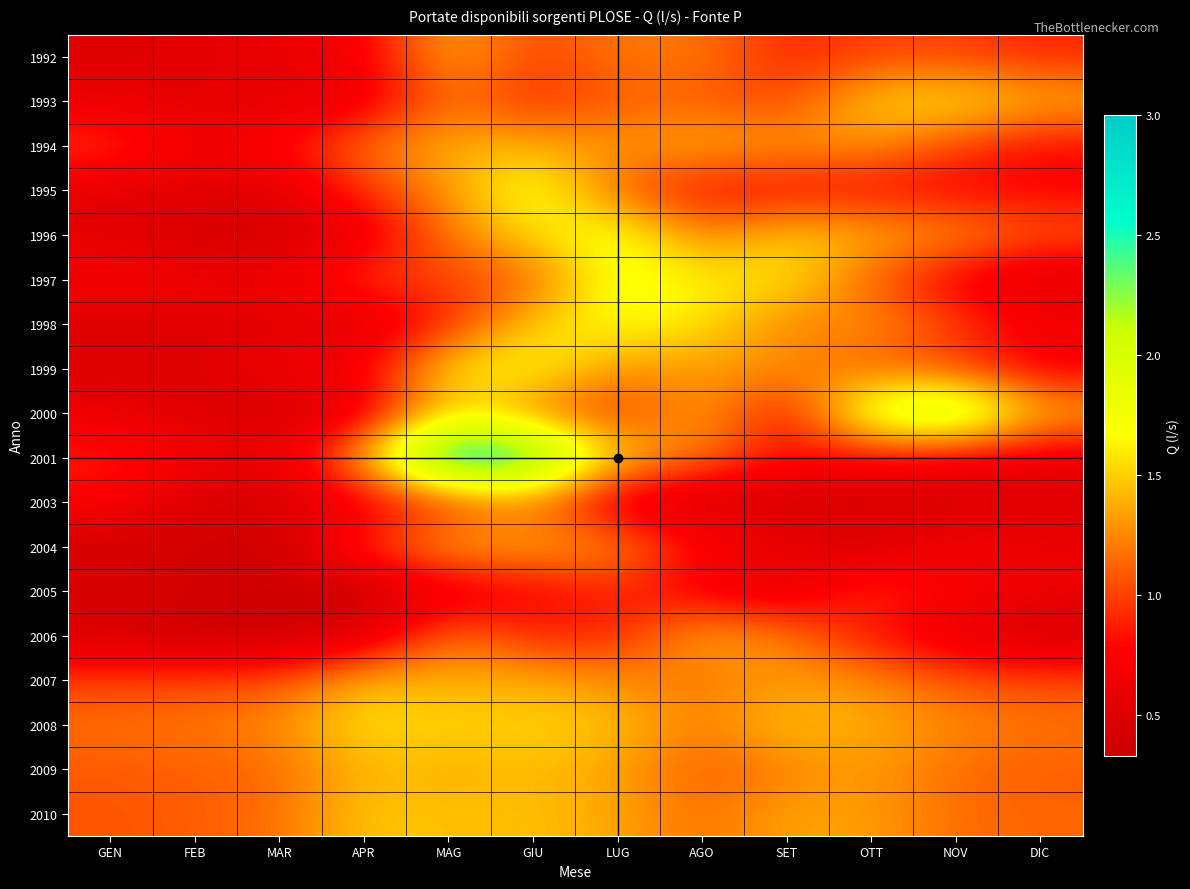

What is the spread (max minus min) of values at MAR?

0.9